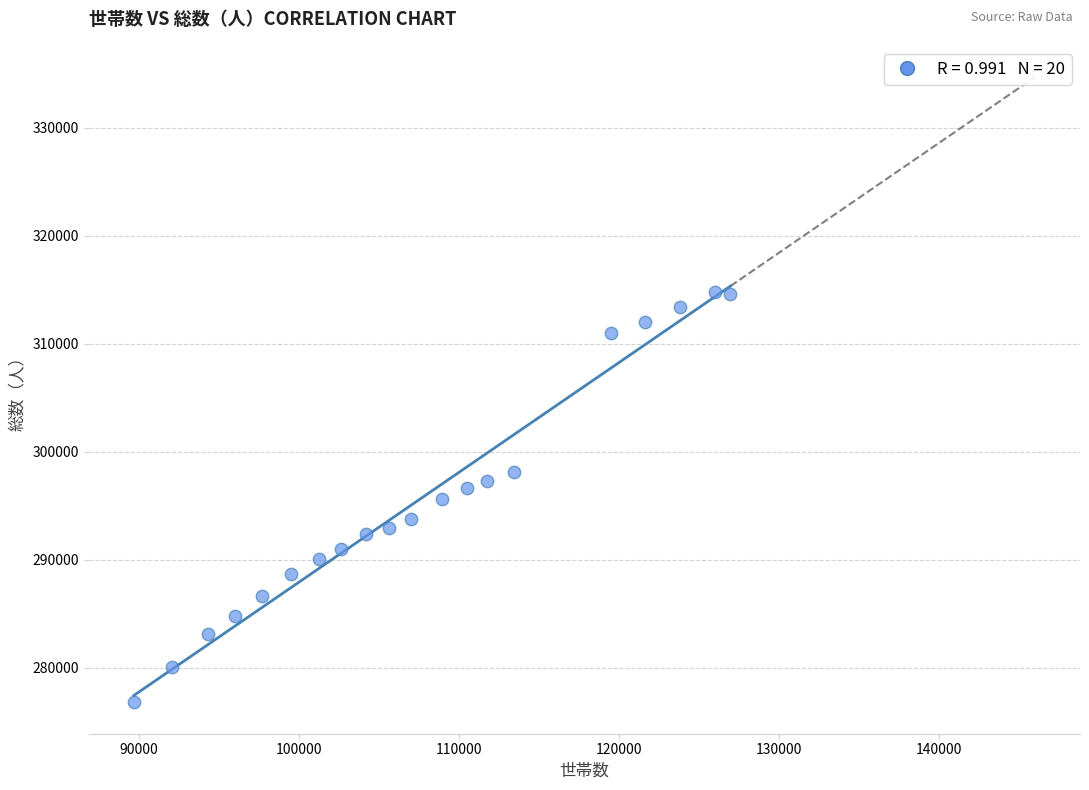

What is the range of X values (max minus min)?

37312